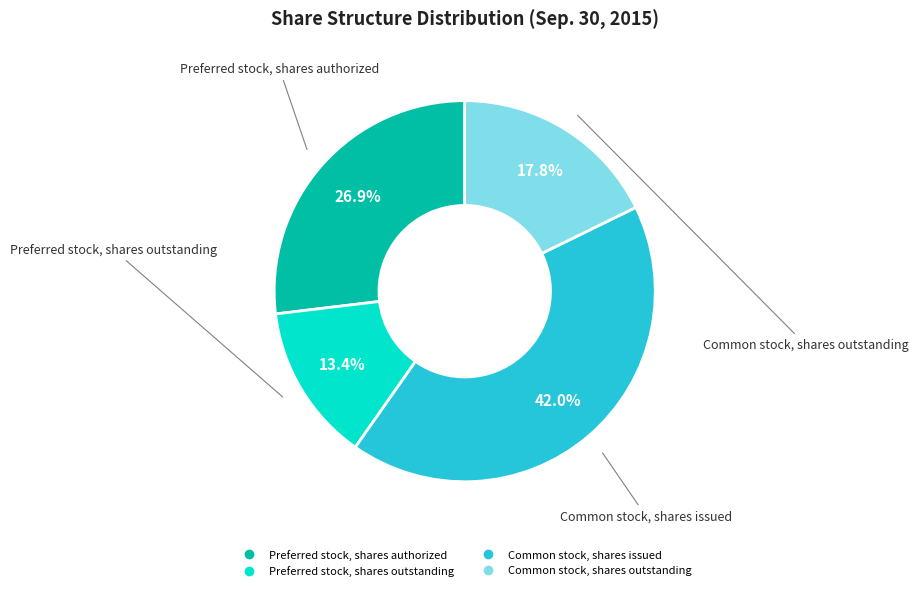

To the nearest percent, what is the difference between the largest and smallest slice percentages?

29%